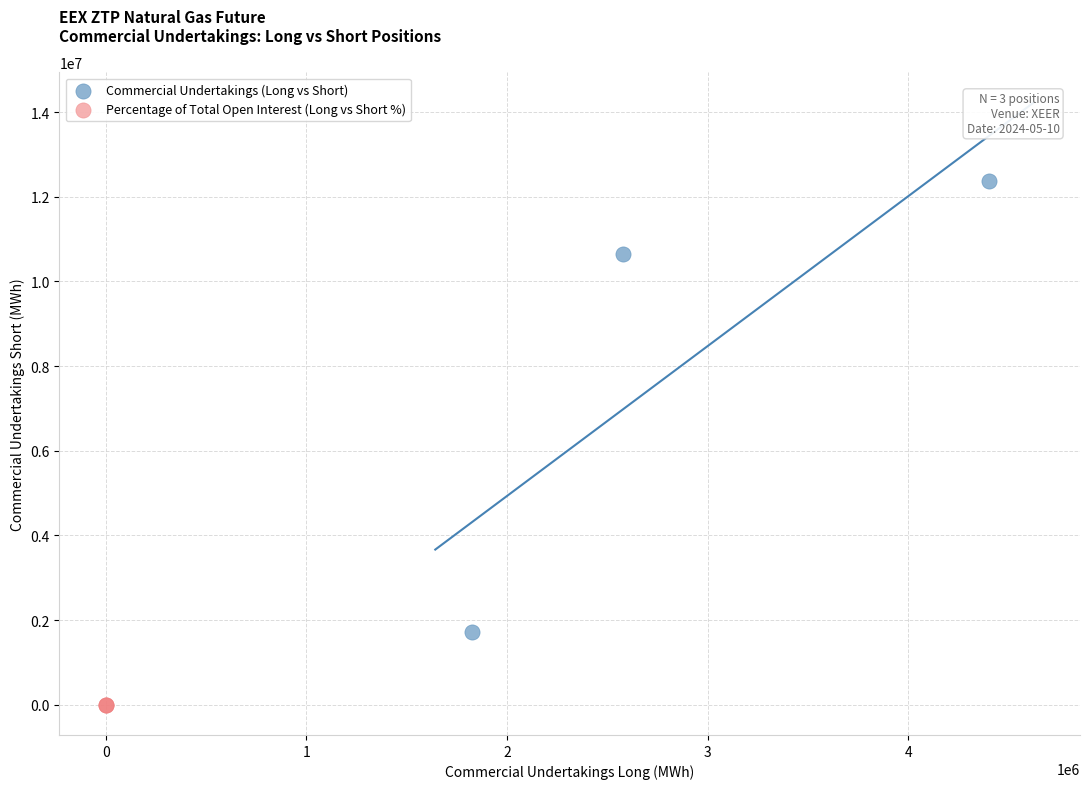

Which series has the largest Y range (max minus min)?

Commercial Undertakings (Long vs Short)